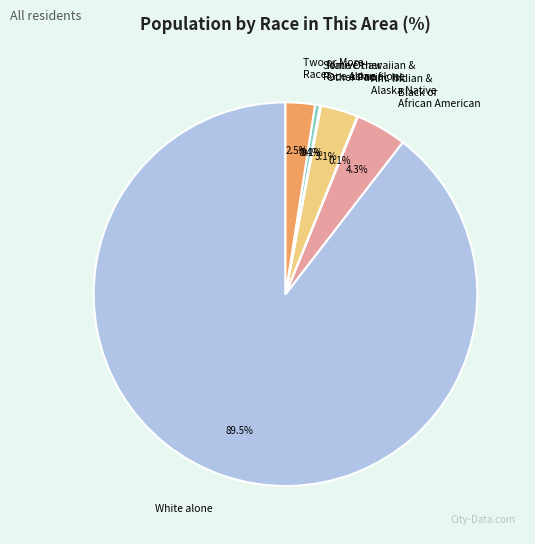

Is it true that White alone is 97% of the pie?

False